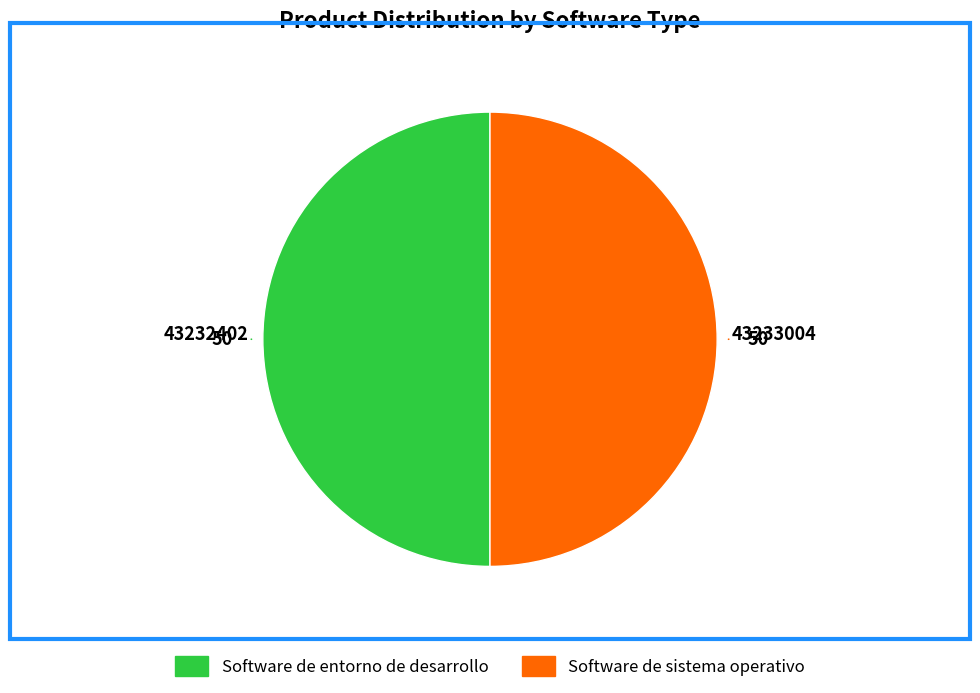

Is the sum of Software de sistema operativo and Software de entorno de desarrollo greater than half?

Yes